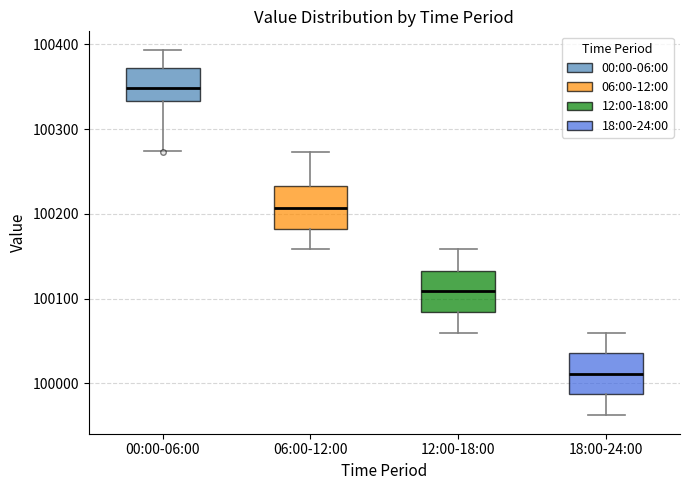

Which box has the highest median line?

00:00-06:00